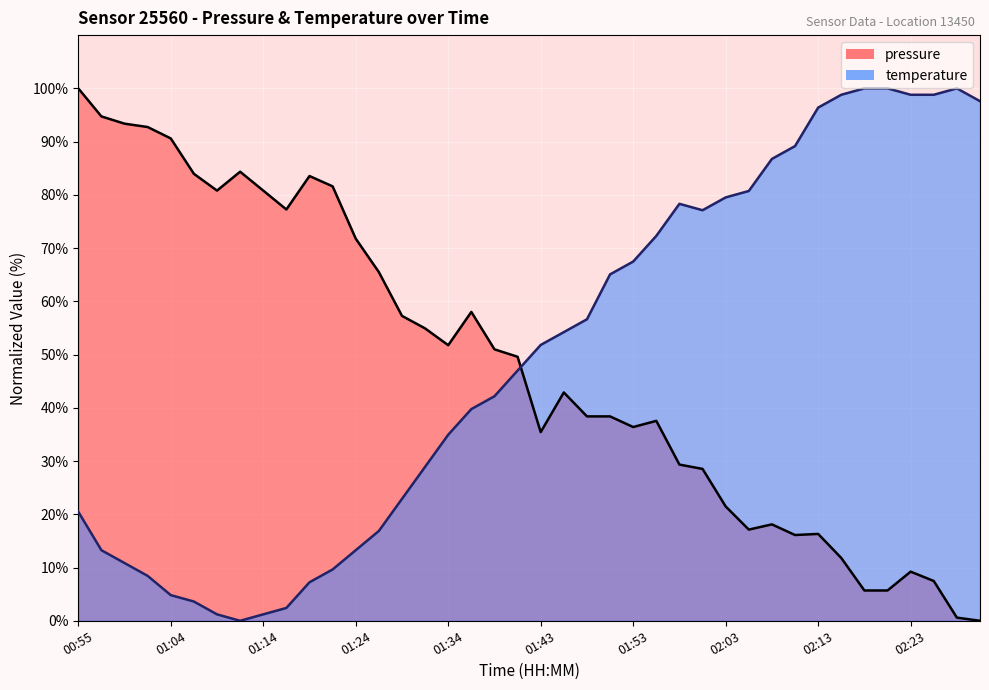

The value of temperature at 02:15 is 155.3. True or false?

False